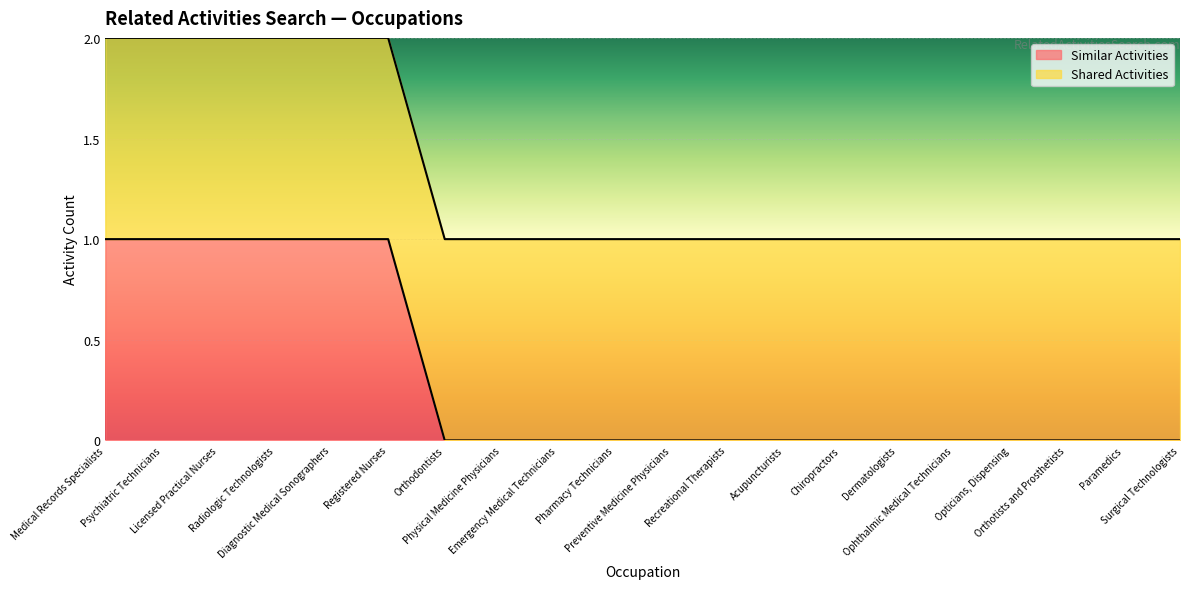

What is the maximum value shown in the chart?

2